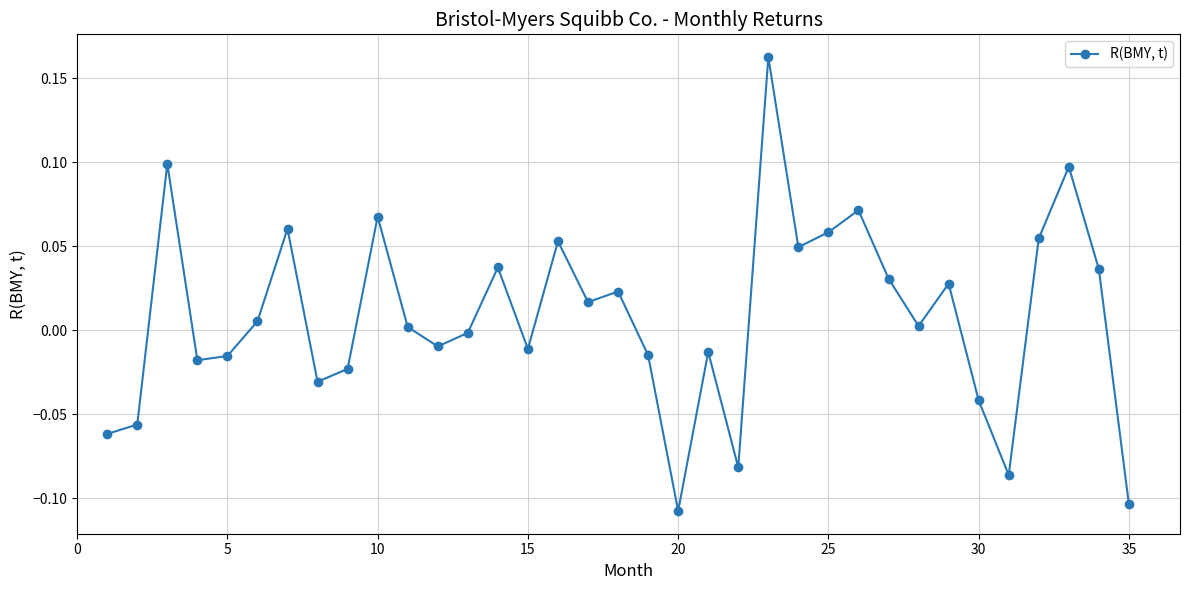

What is the sum of all values?

0.3